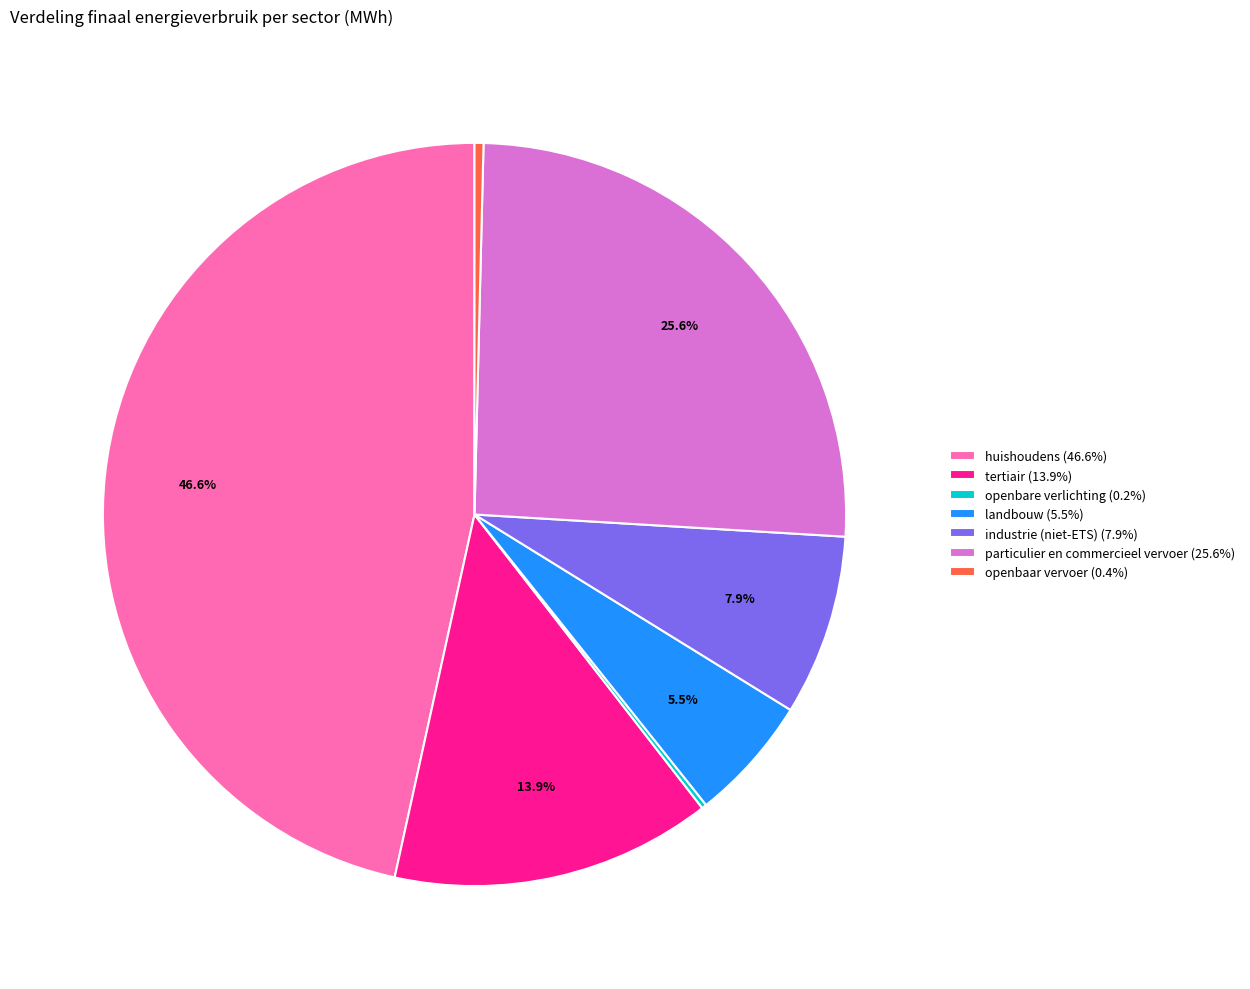

To the nearest percent, what portion does industrie (niet-ETS) represent?

8%